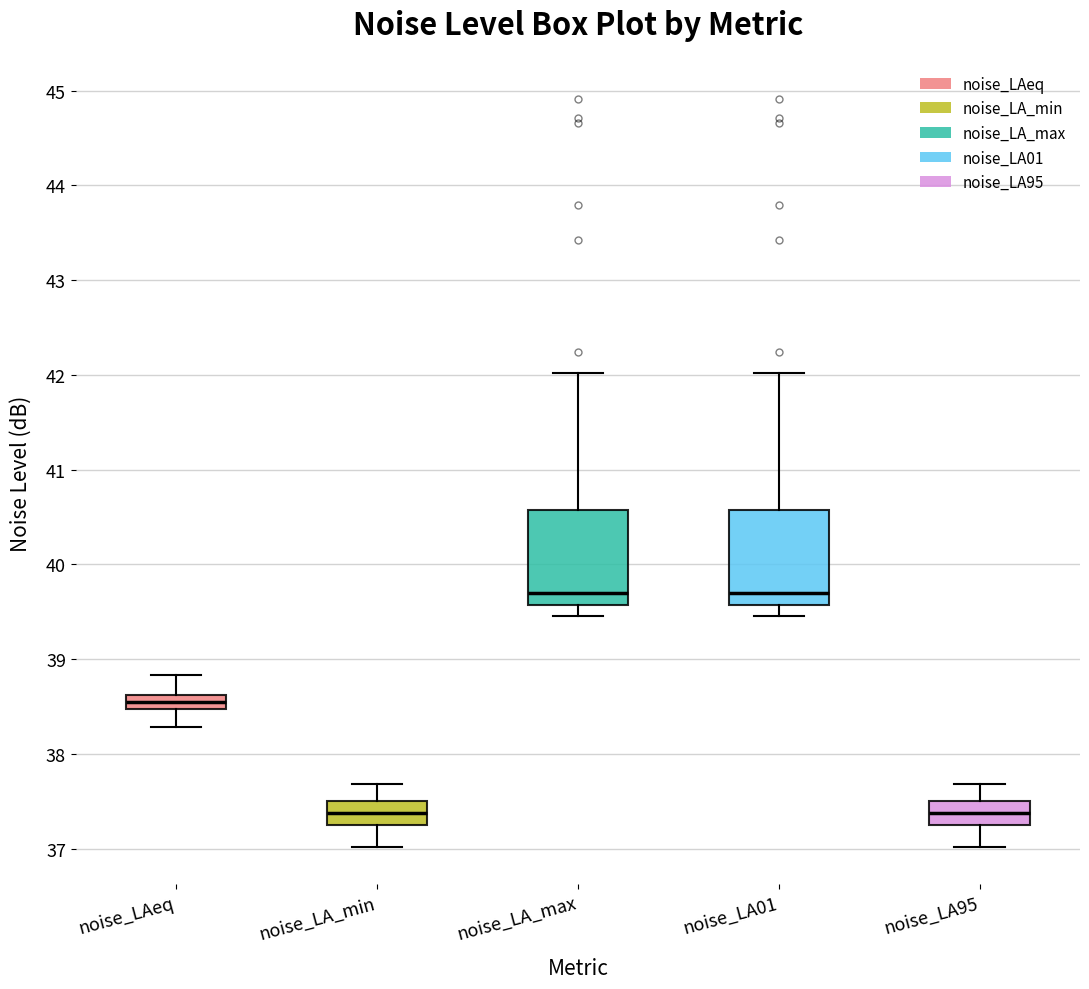

Where does the median line of the box for noise_LA95 sit on the y-axis? The values are not printed on the chart, so give them approximately, as read against the axis.

37.4